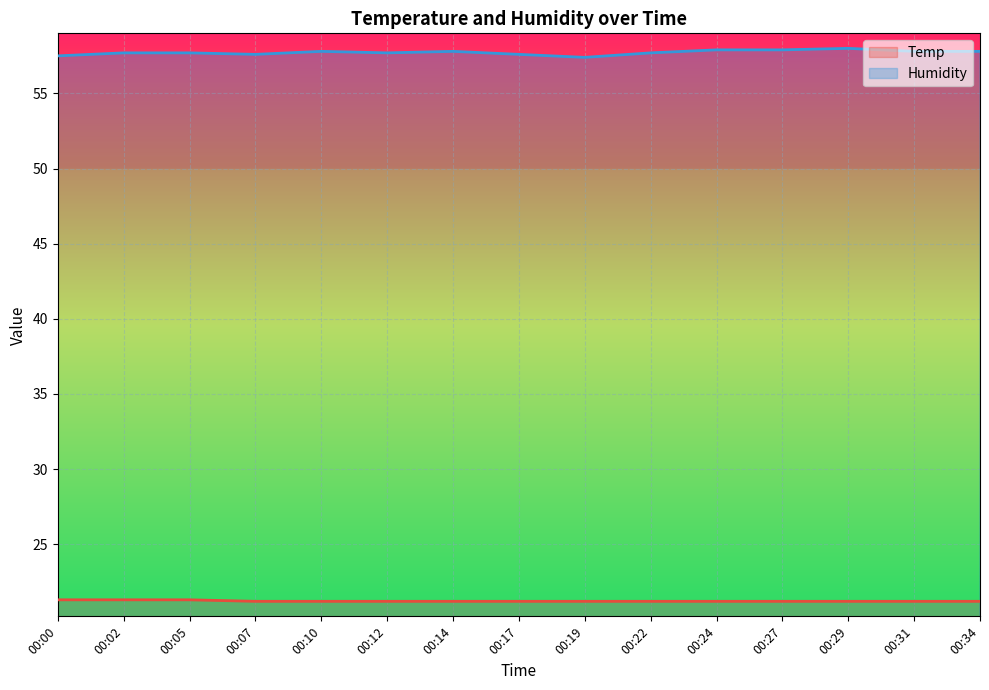

Which series has the largest total across all categories?

Humidity